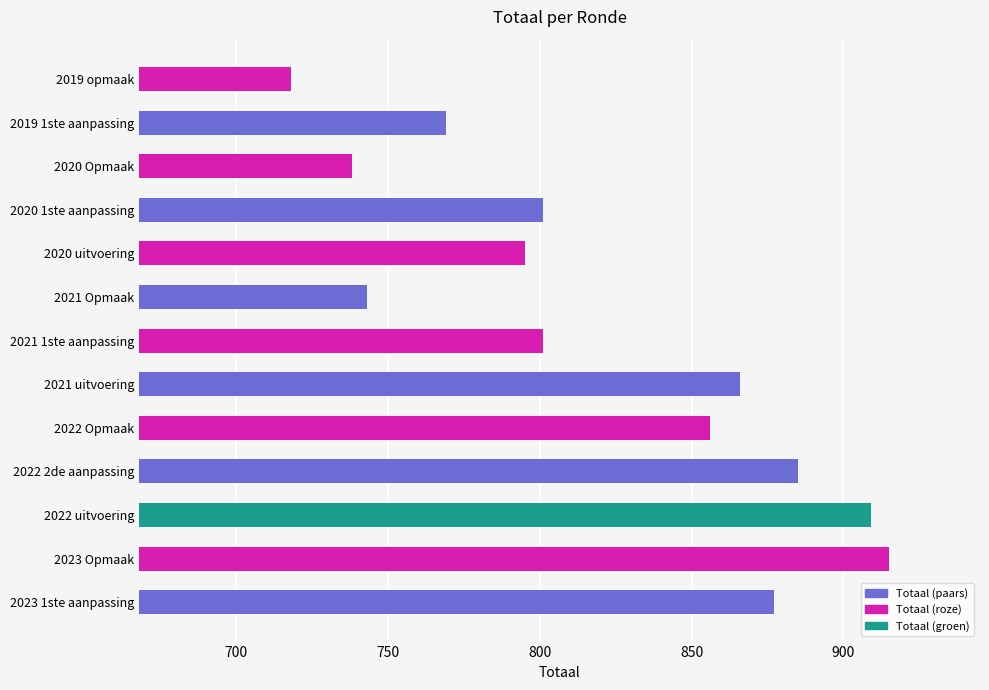

Reading bottom to top, extract all data points from this chart.

2023 1ste aanpassing=877	2023 Opmaak=915	2022 uitvoering=909	2022 2de aanpassing=885	2022 Opmaak=856	2021 uitvoering=866	2021 1ste aanpassing=801	2021 Opmaak=743	2020 uitvoering=795	2020 1ste aanpassing=801	2020 Opmaak=738	2019 1ste aanpassing=769	2019 opmaak=718